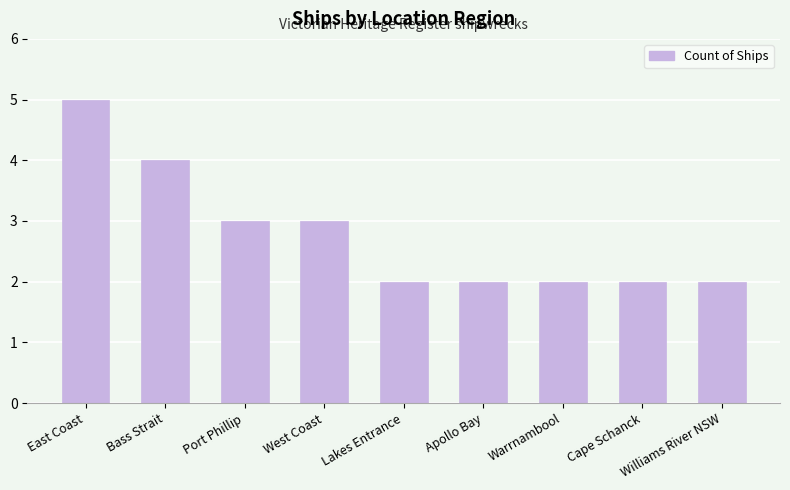

The chart shows a value of 3 at West Coast. True or false?

True